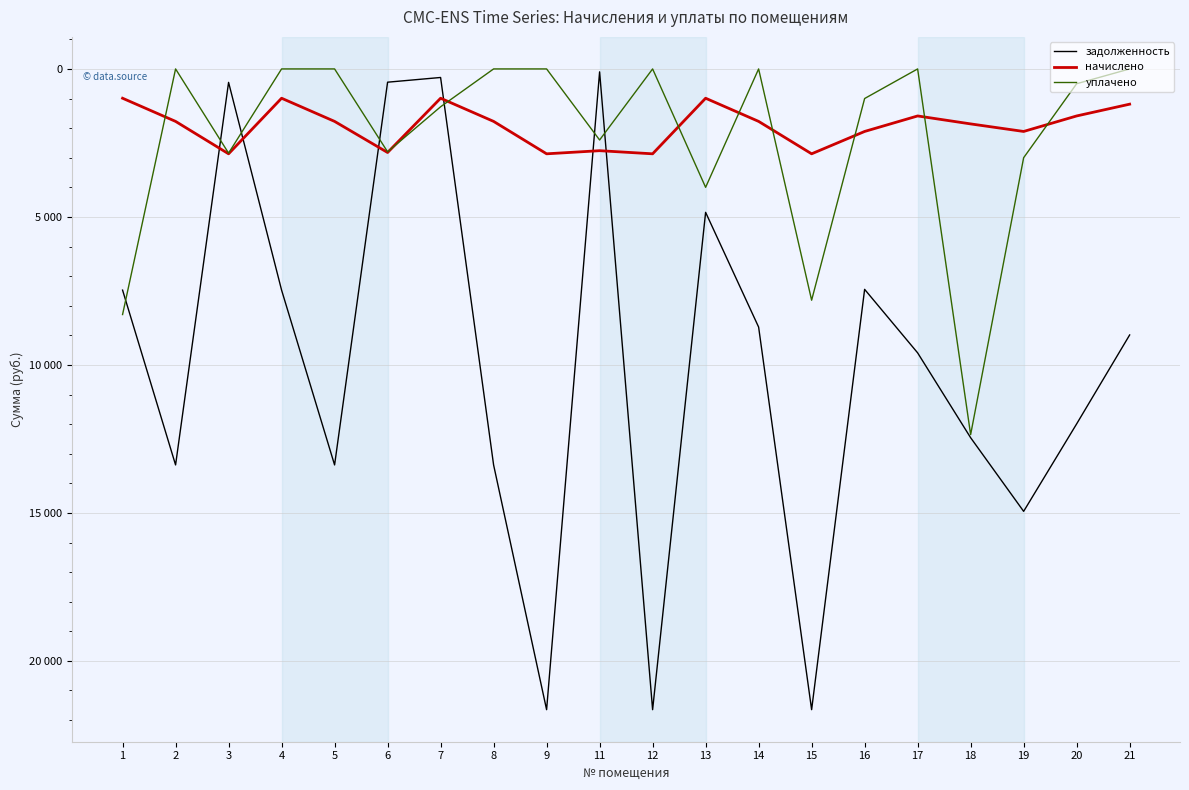

Reading left to right, list all the values displayed in this chart.

задолженность: 7472.9	13379.3	454.4	7472.9	13379.3	448.2	288.9	13379.3	21648.2	98.8	21648.2	4845.3	8721.5	21647.7	7447.3	9592.6	12459.4	14947.3	11992.6	8988.0
начислено: 990.0	1772.5	2867.9	990.0	1772.5	2823.7	990.0	1772.5	2867.9	2762.4	2867.9	990.0	1772.5	2867.9	2112.7	1588.7	1857.5	2112.7	1588.7	1190.7
уплачено: 8297.9	0.0	2844.9	0.0	0.0	2800.9	1278.8	0.0	0.0	2401.0	0.0	4000.0	0.0	7814.1	1000.0	0.0	12355.0	3000.0	500.0	0.0